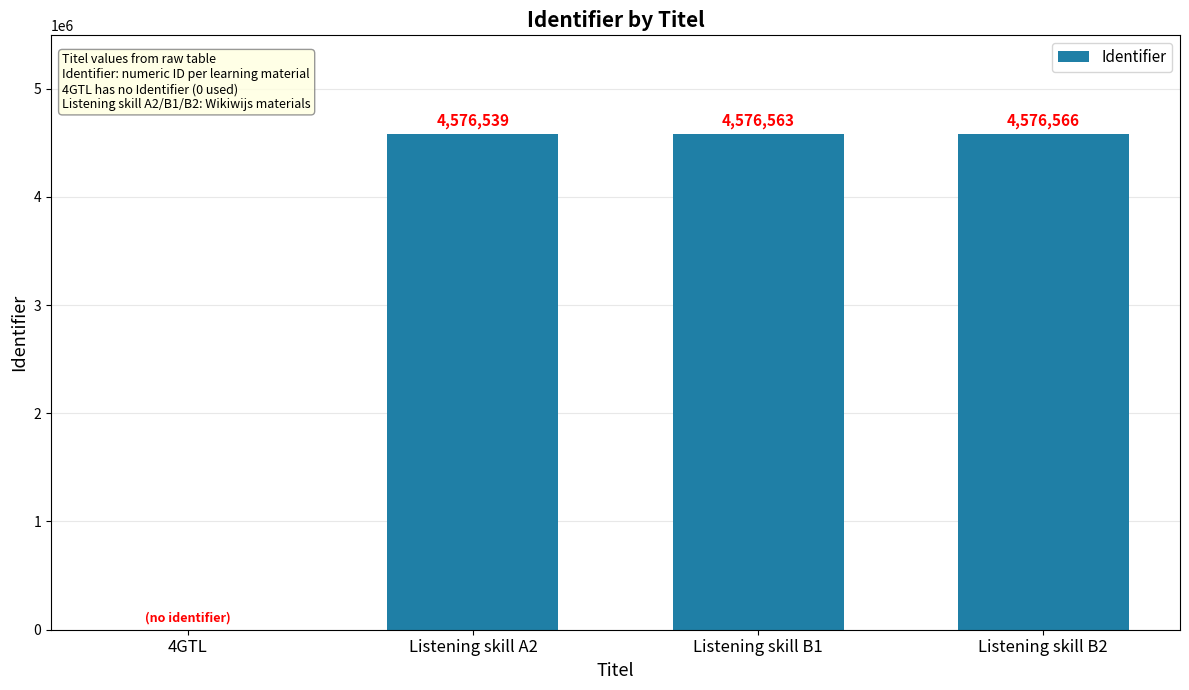

Is it true that the value at Listening skill B2 is 4576566?

True